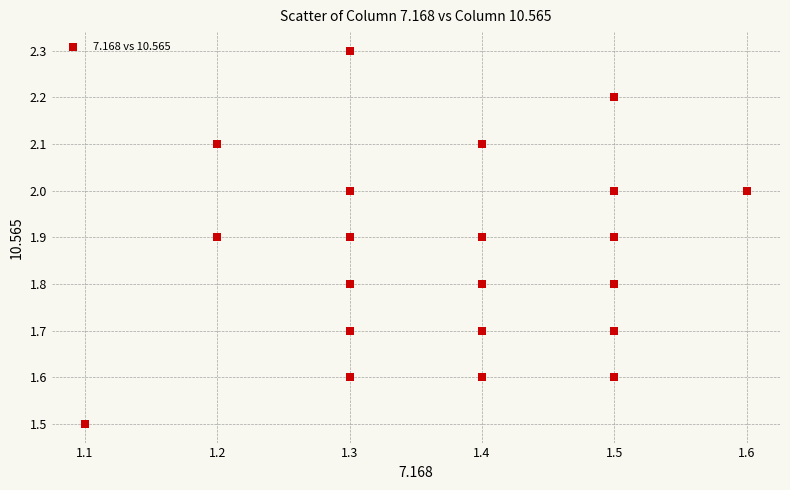

What Y value in the scatter plot is closest to 1?

1.5